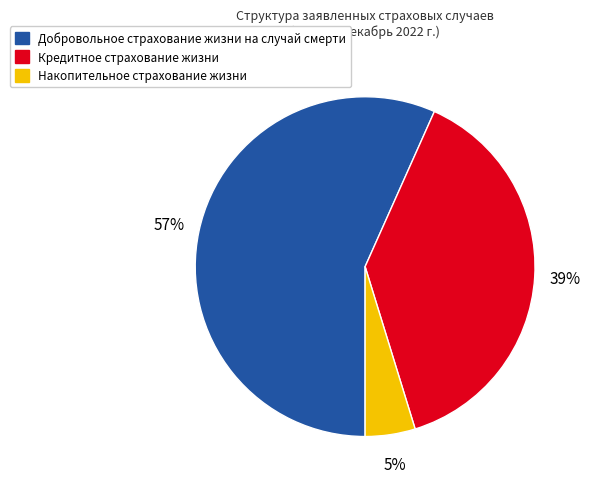

How many slices are in this pie chart?

3